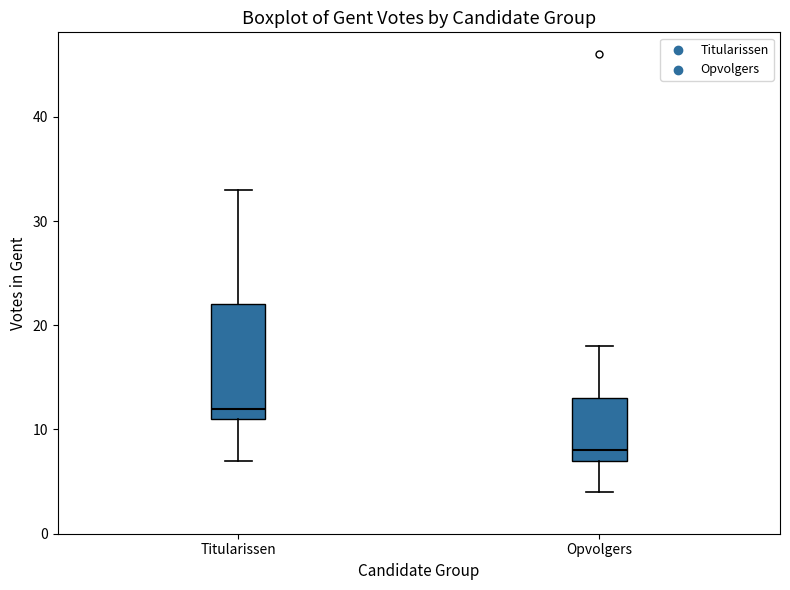

Where does the lower whisker of the box for Opvolgers end on the y-axis? The values are not printed on the chart, so give them approximately, as read against the axis.

4